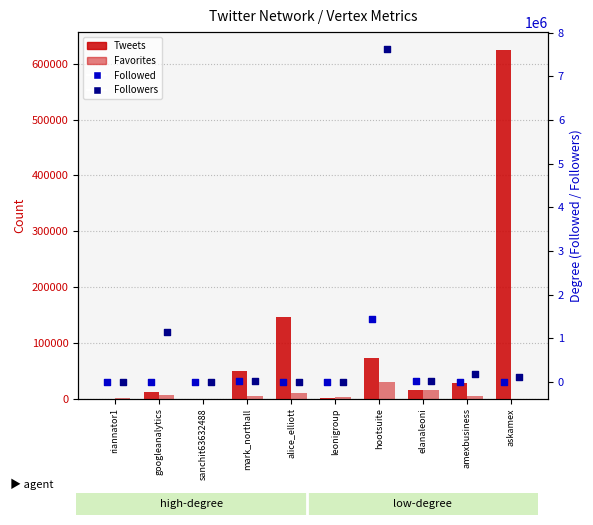

What are all the series names shown in the legend?

Tweets, Favorites, Followed, Followers